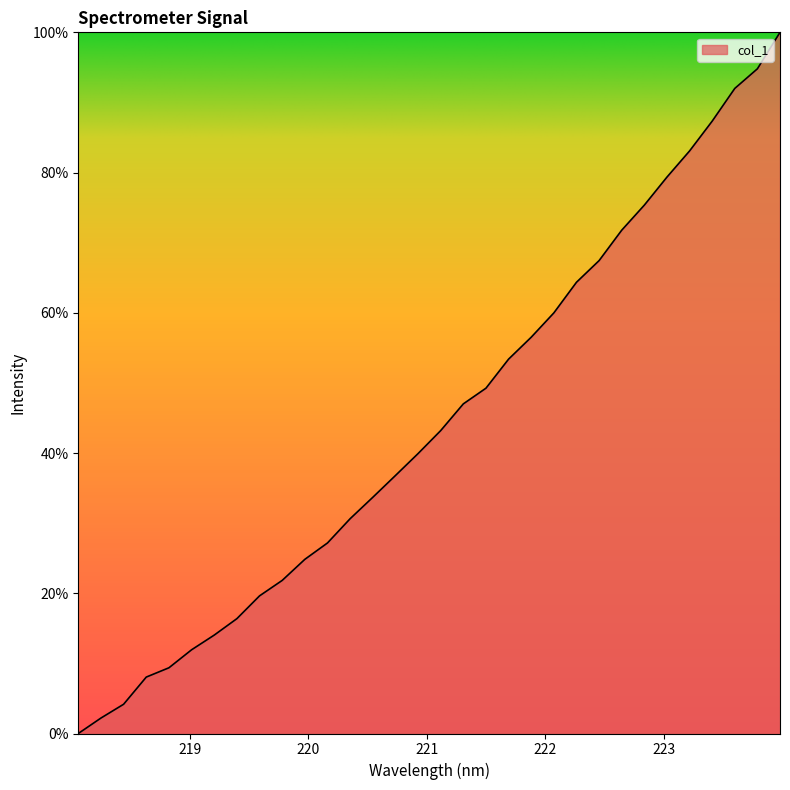

What is the difference between the maximum and minimum values?

100.0